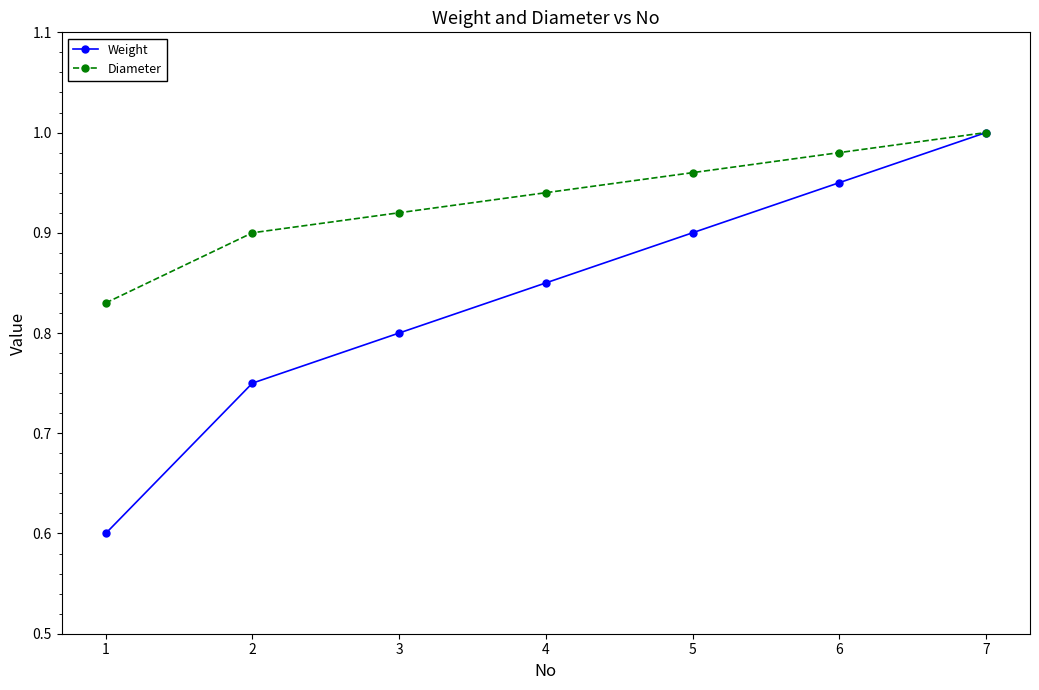

Which series has the widest spread of values?

Weight